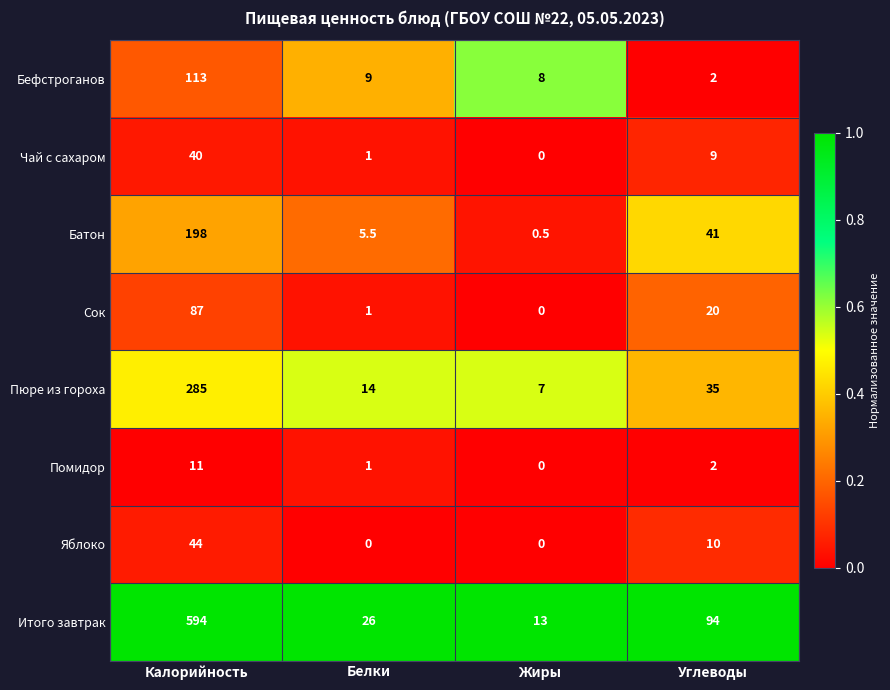

Which series has the widest spread of values?

Итого завтрак